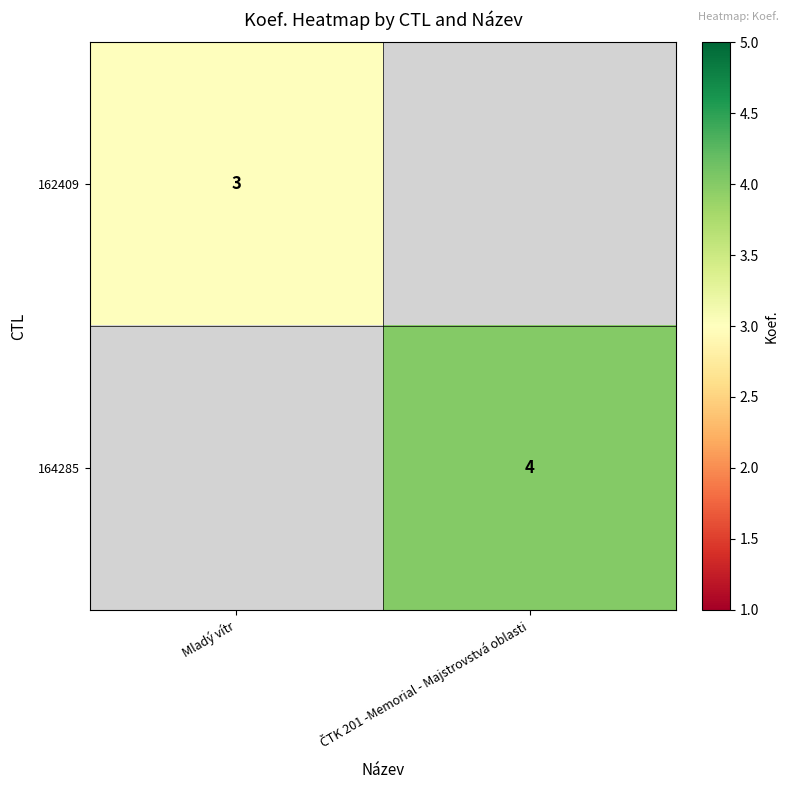

Is it true that 162409 equals 1 at Mladý vítr?

False